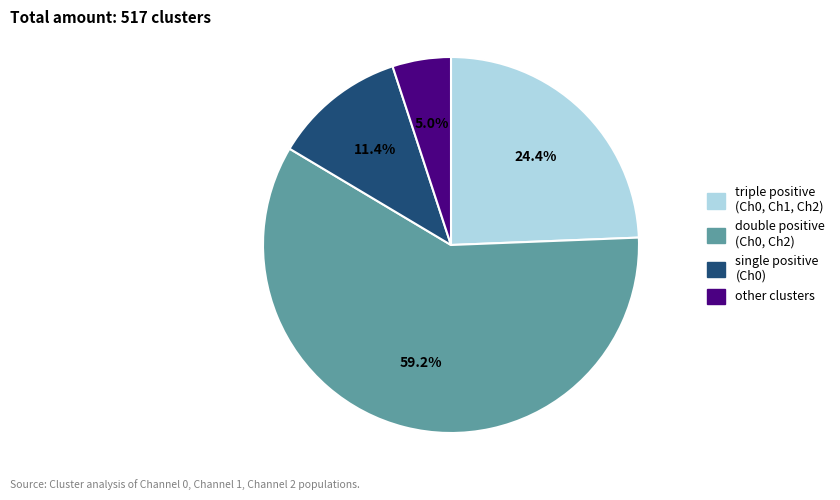

The single positive (Ch0) slice represents 11% of the pie. True or false?

True